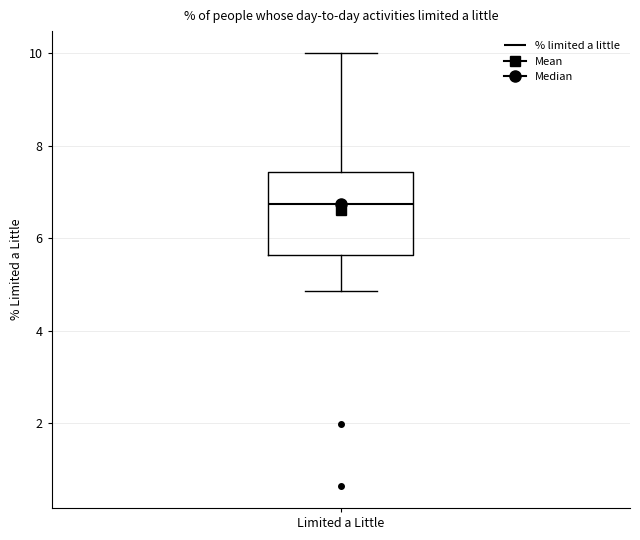

Where does the lower whisker of the box for Limited a Little end on the y-axis? The values are not printed on the chart, so give them approximately, as read against the axis.

4.8